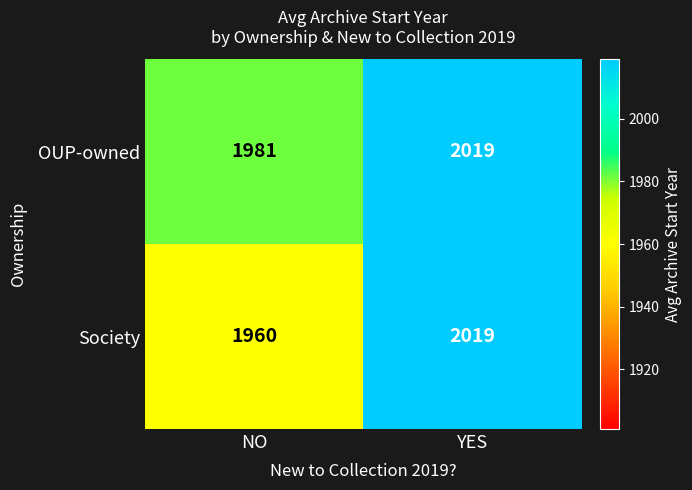

What is the maximum value shown in the chart?

2019